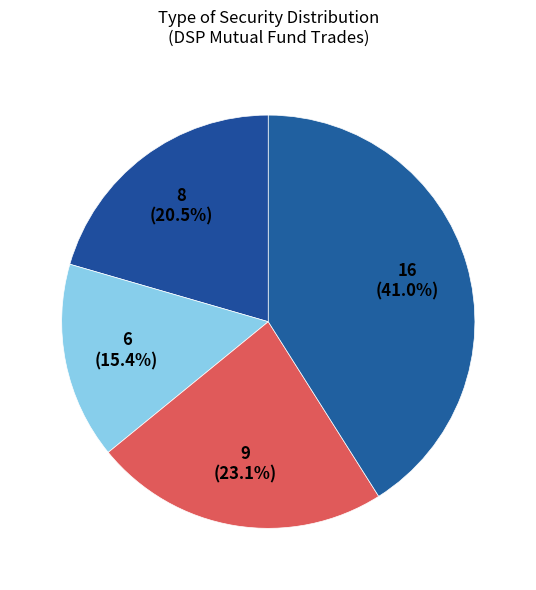

How many segments does this pie chart have?

4